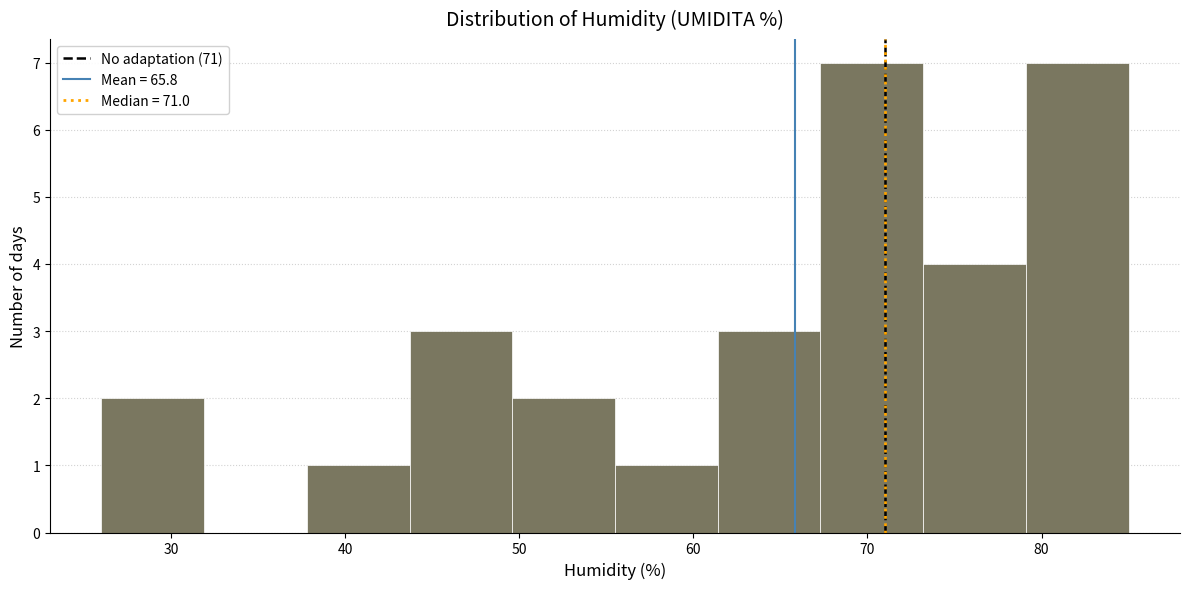

Reading left to right, transcribe this chart: for each bar, give the range it covers on the x-axis and its height. Neither the bar edges nor the heights are printed on the chart, so give them approximately, as read against the axes.

26.0 to 31.9: 2
31.9 to 37.8: 0
37.8 to 43.7: 1
43.7 to 49.6: 3
49.6 to 55.5: 2
55.5 to 61.4: 1
61.4 to 67.3: 3
67.3 to 73.2: 7
73.2 to 79.1: 4
79.1 to 85.0: 7